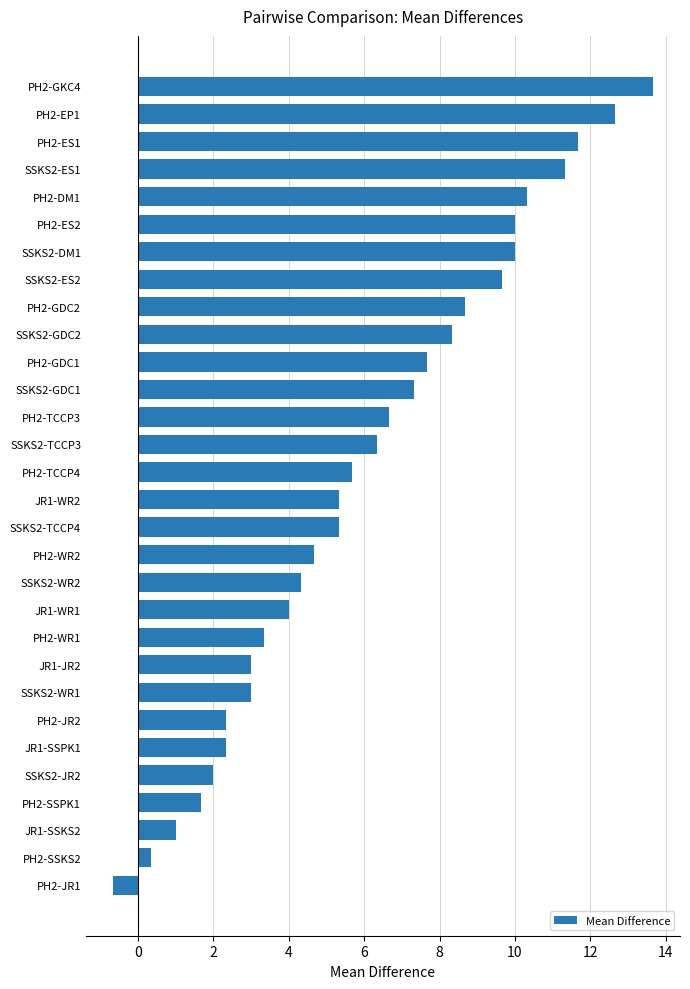

What is the value of the 10th bar from the top?

8.3